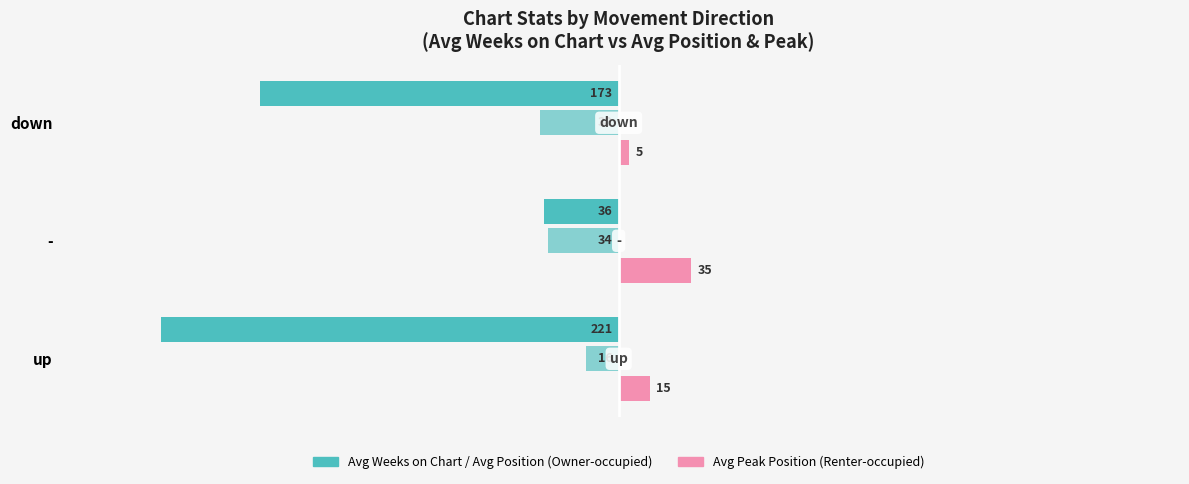

List the series in order of their overall mean, highest first.

Avg Peak Position, Avg Position, Avg Weeks on Chart